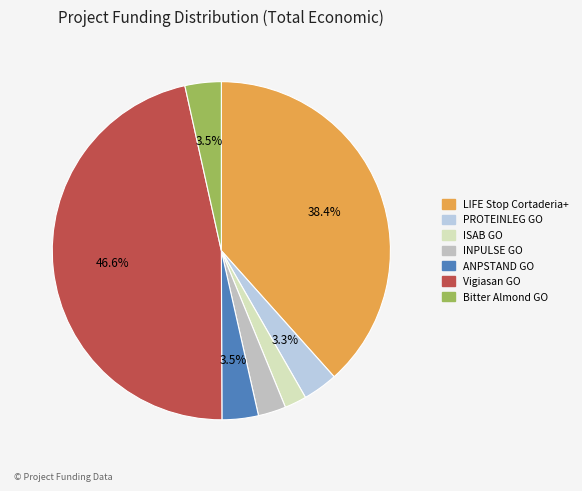

To the nearest percent, what is the combined percentage of PROTEINLEG GO and Bitter Almond GO?

7%